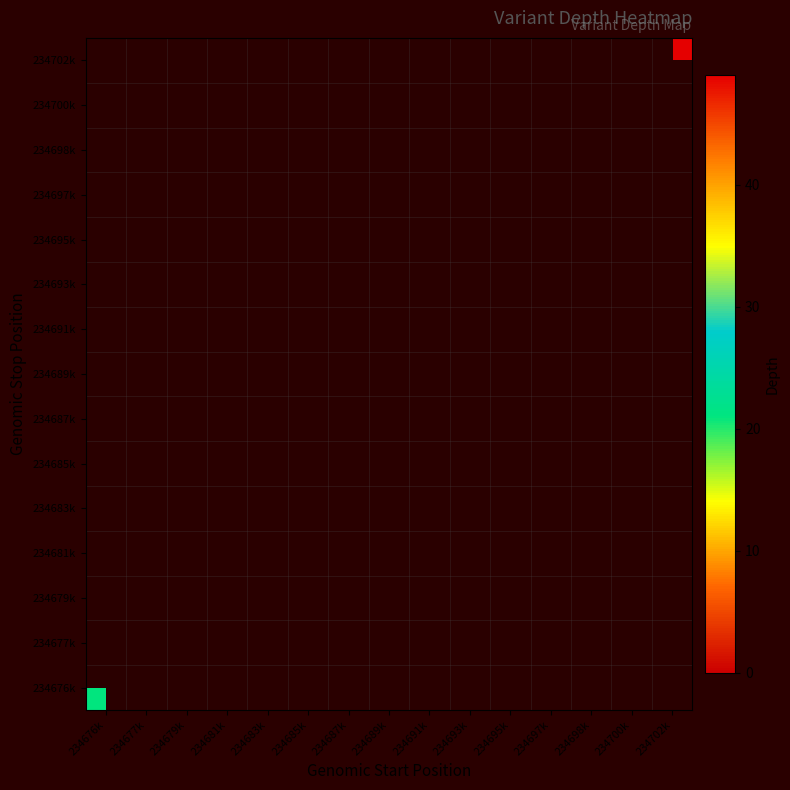

Which has a higher value, 234683k or 234687k?

234687k